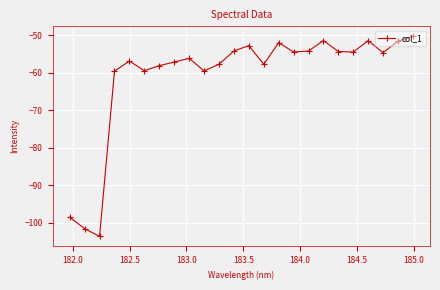

True or false: there are more than 1 points higher than both neighbors.

True